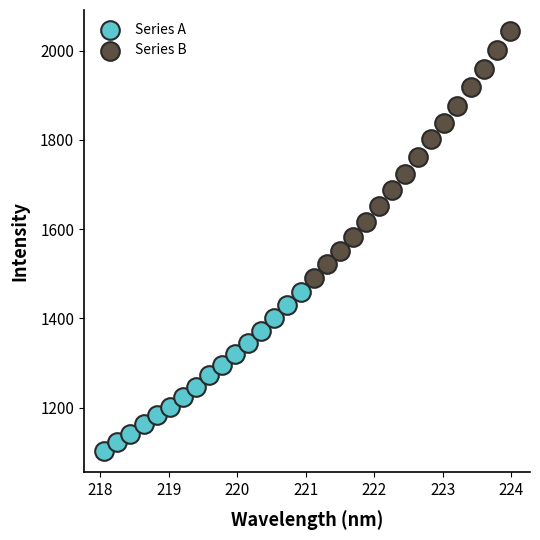

Which series reaches the maximum Y coordinate?

Series B